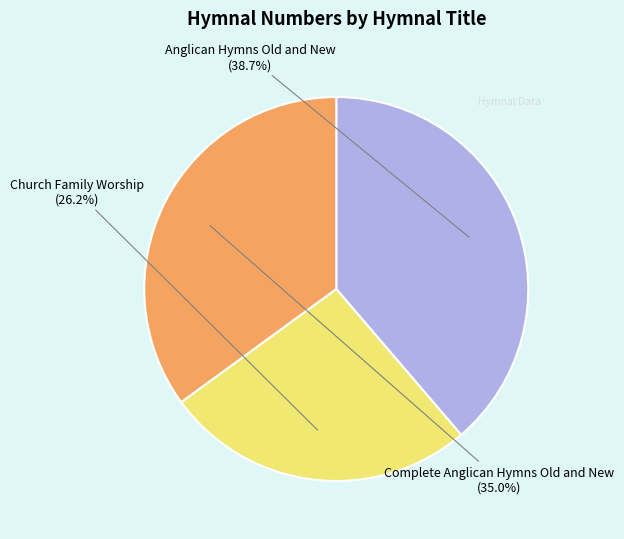

How many segments does this pie chart have?

3